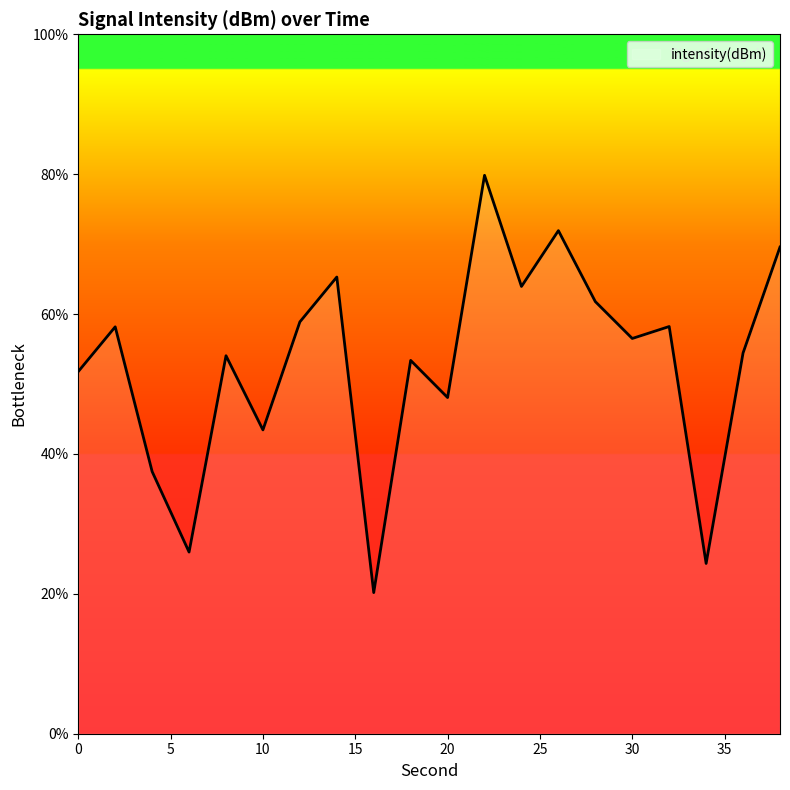

What is the sum of all values?

1057.2